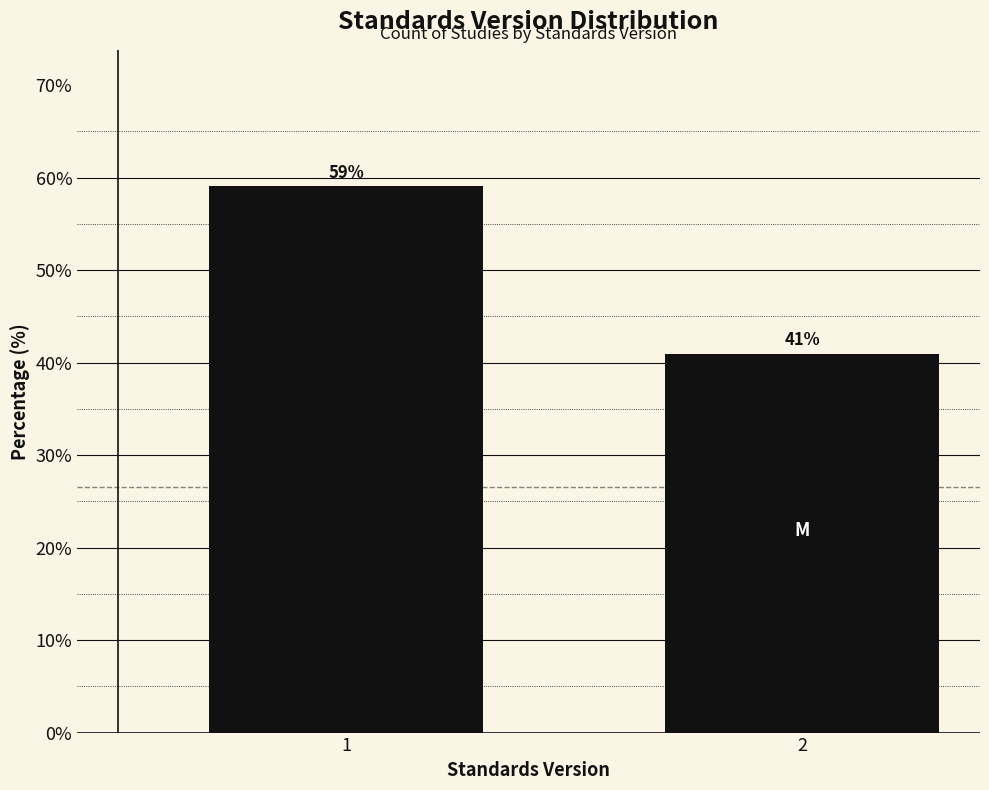

Reading right to left, list all the values displayed in this chart.

2=41.0	1=59.0